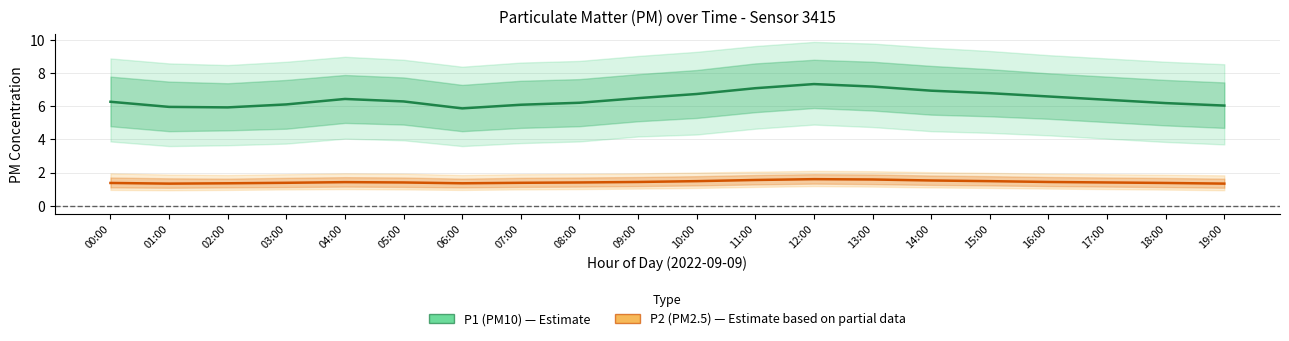

What is the label of the 5th point from the left?

04:00